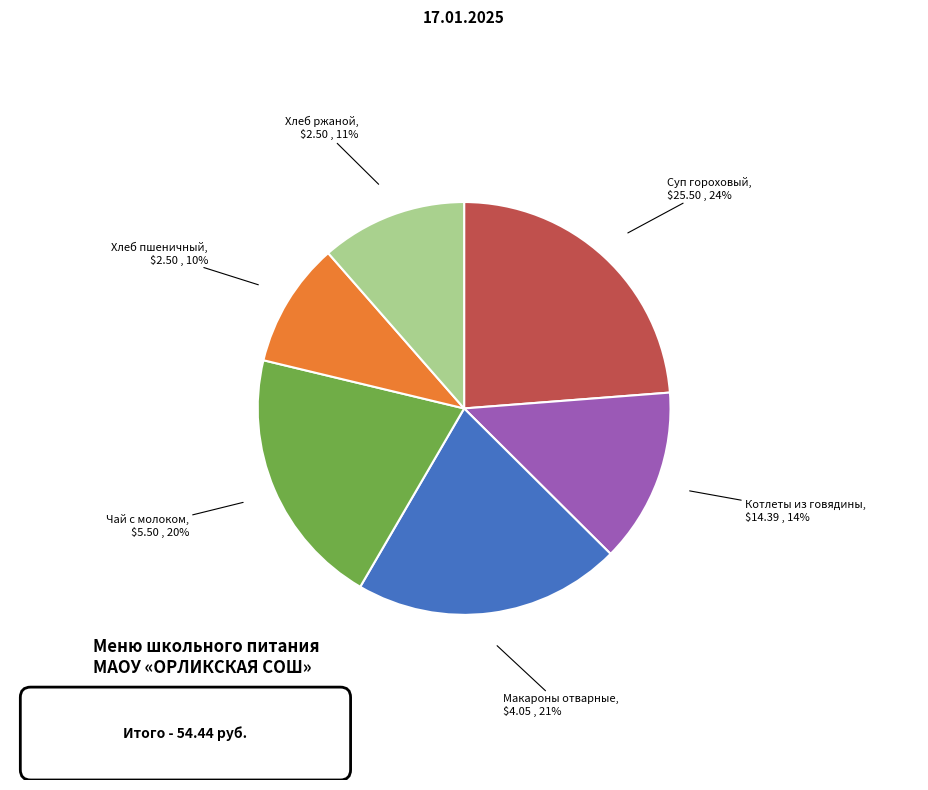

Is there any slice that represents more than half of the pie?

No